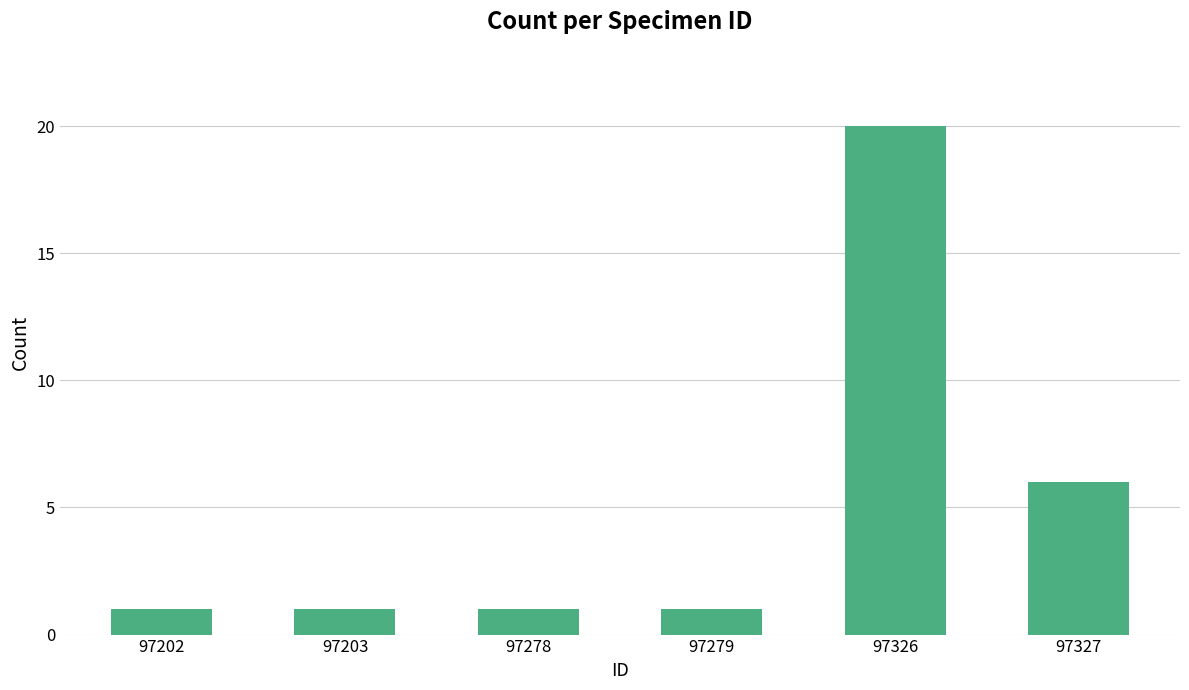

What is the average value?

5